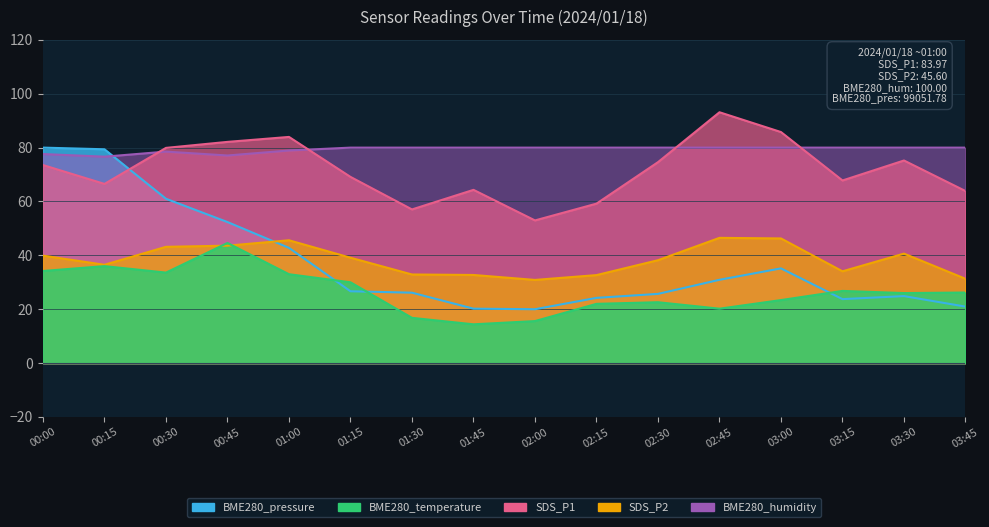

Reading left to right, list all the values displayed in this chart.

SDS_P1: 73.5	66.5	79.9	82.1	84.0	69.1	57.0	64.3	53.0	59.2	74.6	93.1	85.8	67.8	75.2	63.9
SDS_P2: 39.9	36.5	43.2	43.6	45.6	39.1	32.9	32.7	30.9	32.7	38.2	46.5	46.3	34.1	40.6	31.3
BME280_temperature: 34.2	36.0	33.6	44.6	33.0	30.0	16.8	14.4	15.6	22.0	22.6	20.2	23.4	26.8	26.0	26.2
BME280_humidity: 77.6	76.6	78.5	77.1	78.9	80.0	80.0	80.0	80.0	80.0	80.0	80.0	80.0	80.0	80.0	80.0
BME280_pressure: 80.0	79.4	61.0	52.4	42.8	26.7	26.1	20.2	20.0	24.2	25.7	30.9	35.2	23.8	24.9	21.0